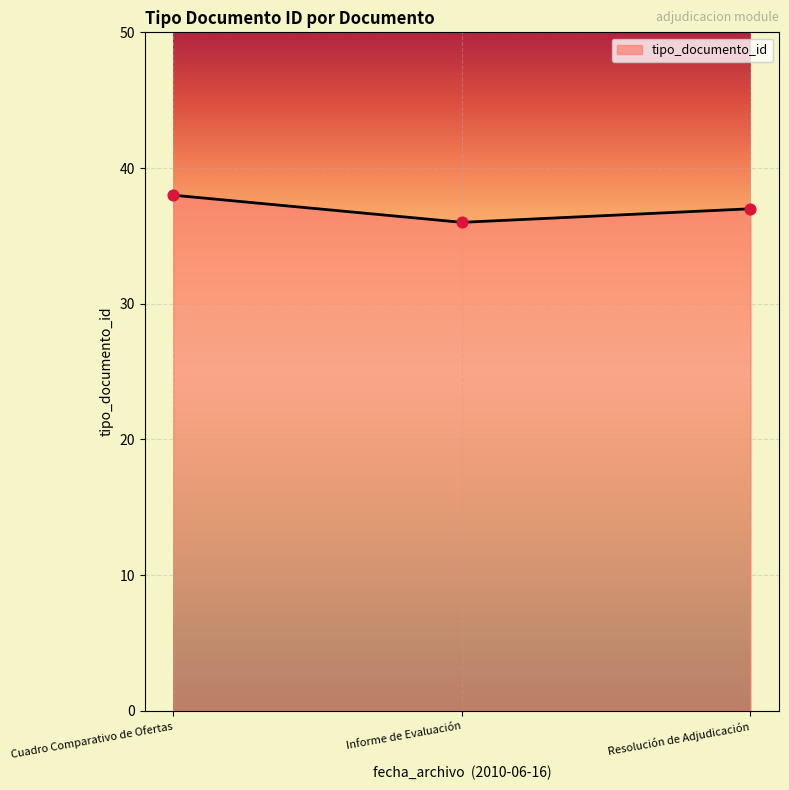

What is the change in value from Informe de Evaluación to Resolución de Adjudicación?

+1